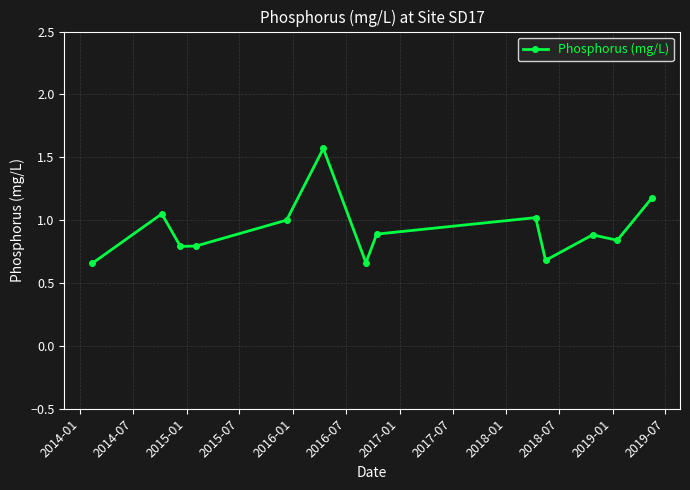

What is the difference between the maximum and second lowest values?

0.9